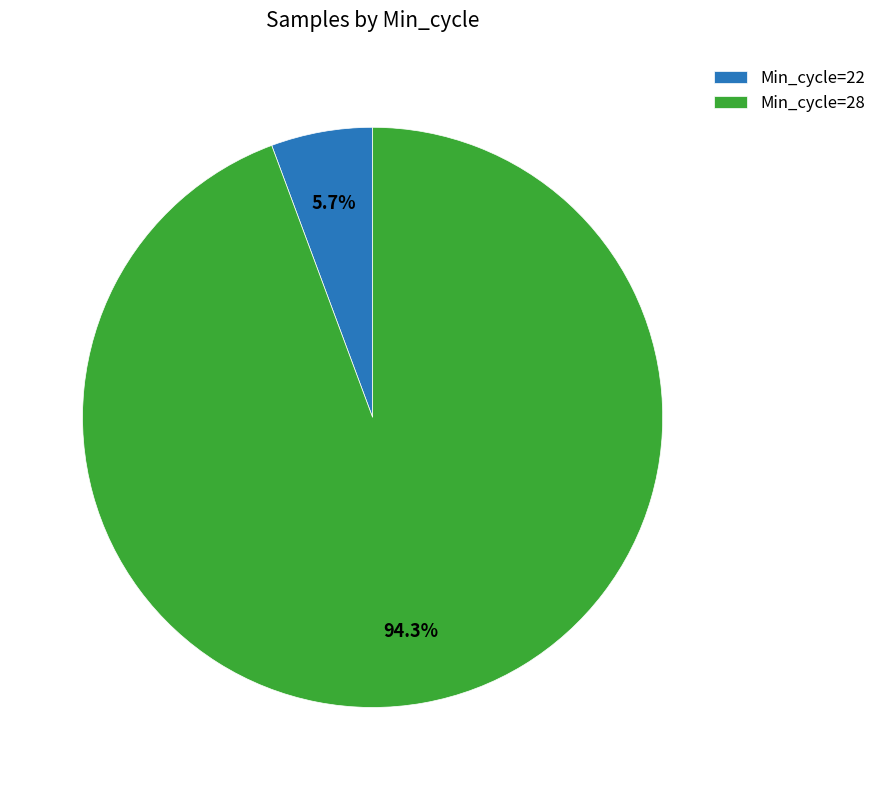

How many slices are in this pie chart?

2